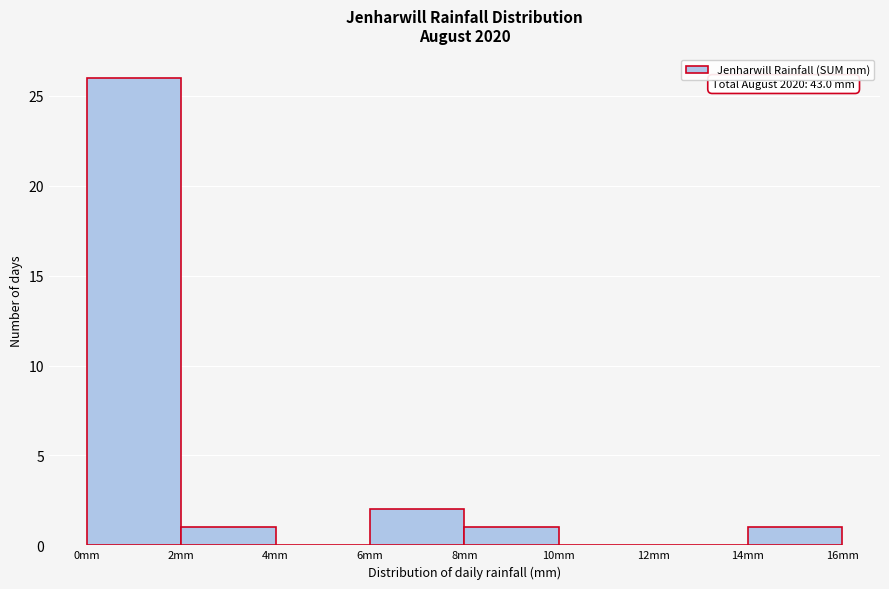

Which range on the x-axis has the tallest bar?

0 to 2